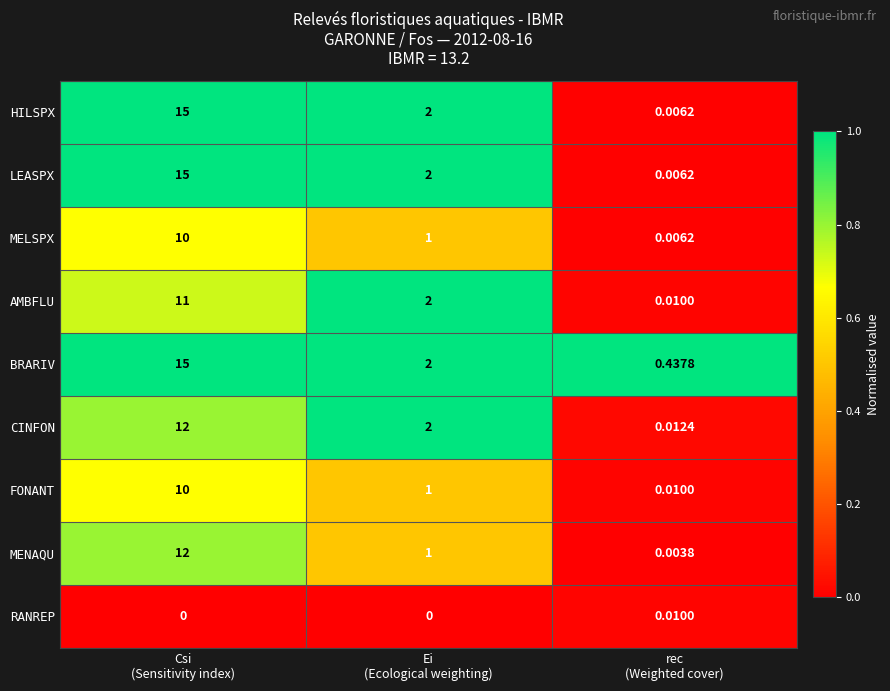

Which series has the largest total across all categories?

BRARIV